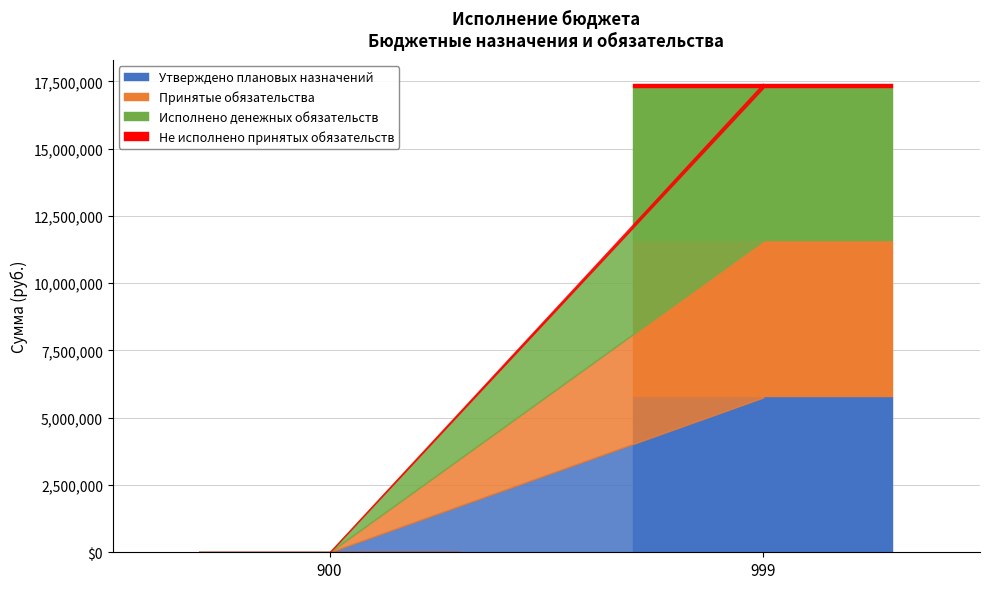

Are the bars horizontal?

No